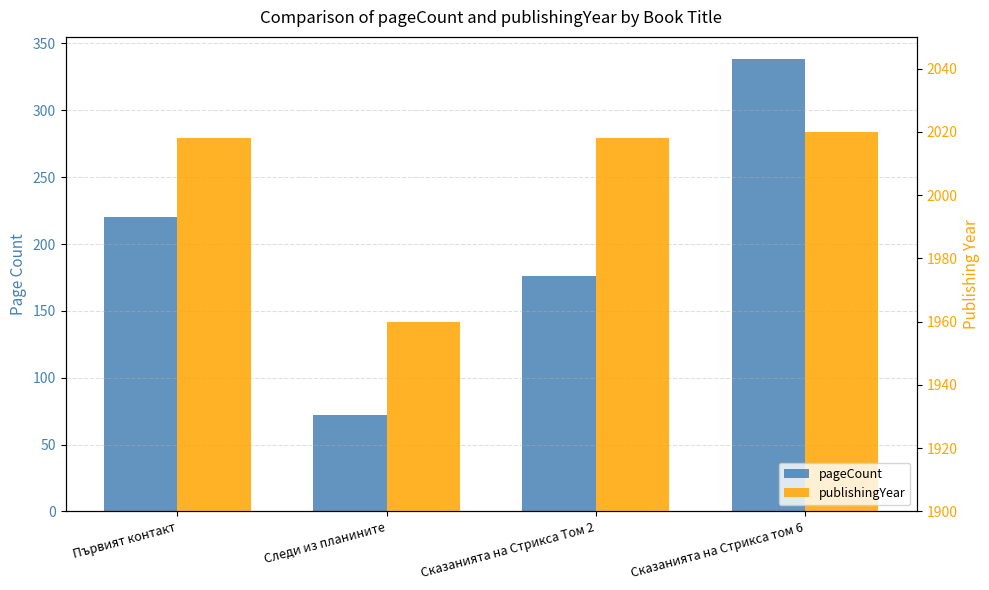

Rank the series by their maximum value, from lowest to highest.

pageCount, publishingYear